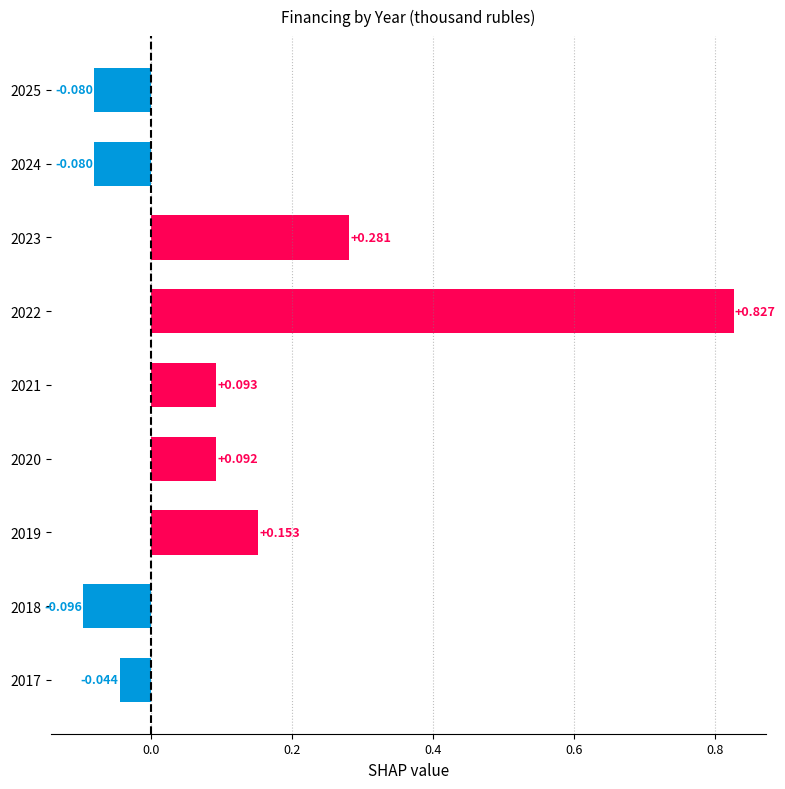

Which label corresponds to the largest value in the chart?

2022